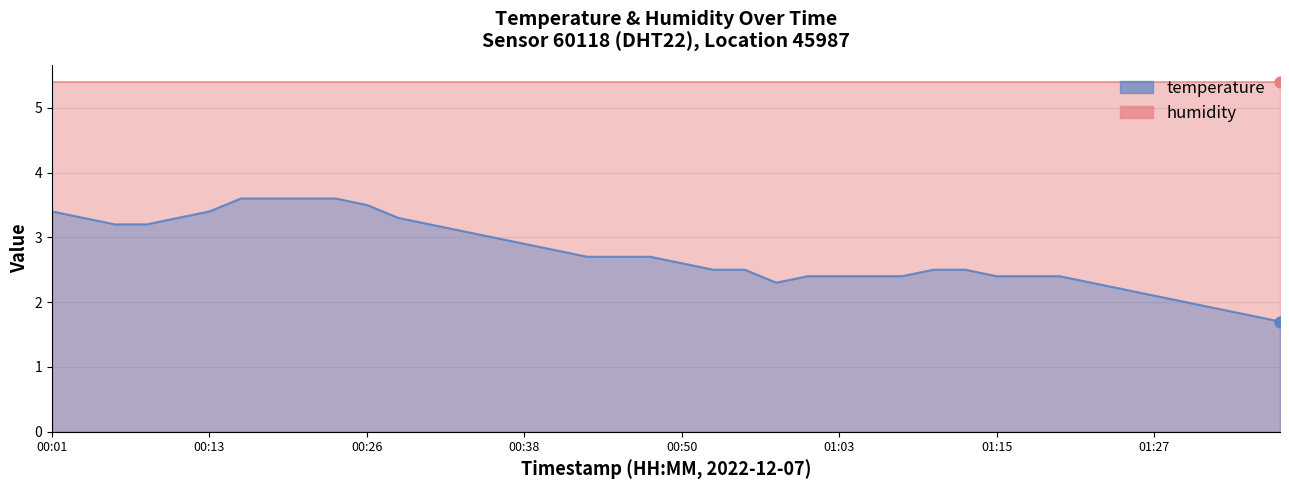

What is the change in value from 00:50 to 01:22?

-0.3